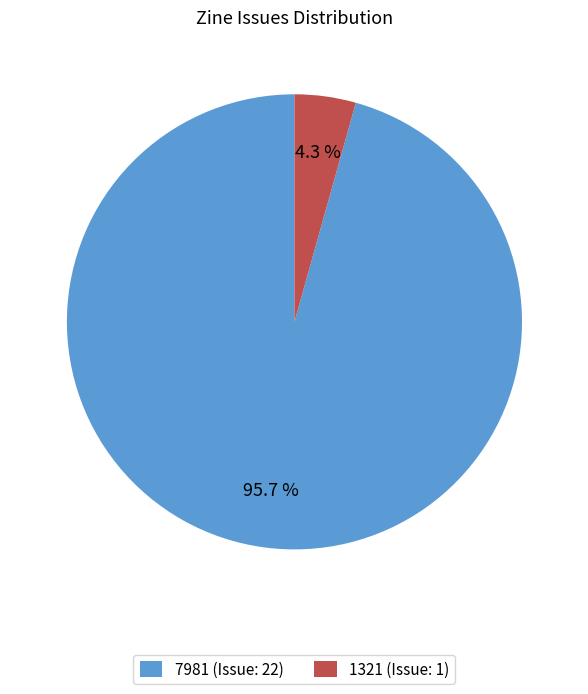

Does 7981 (Issue: 22) account for over 50% of the chart?

Yes